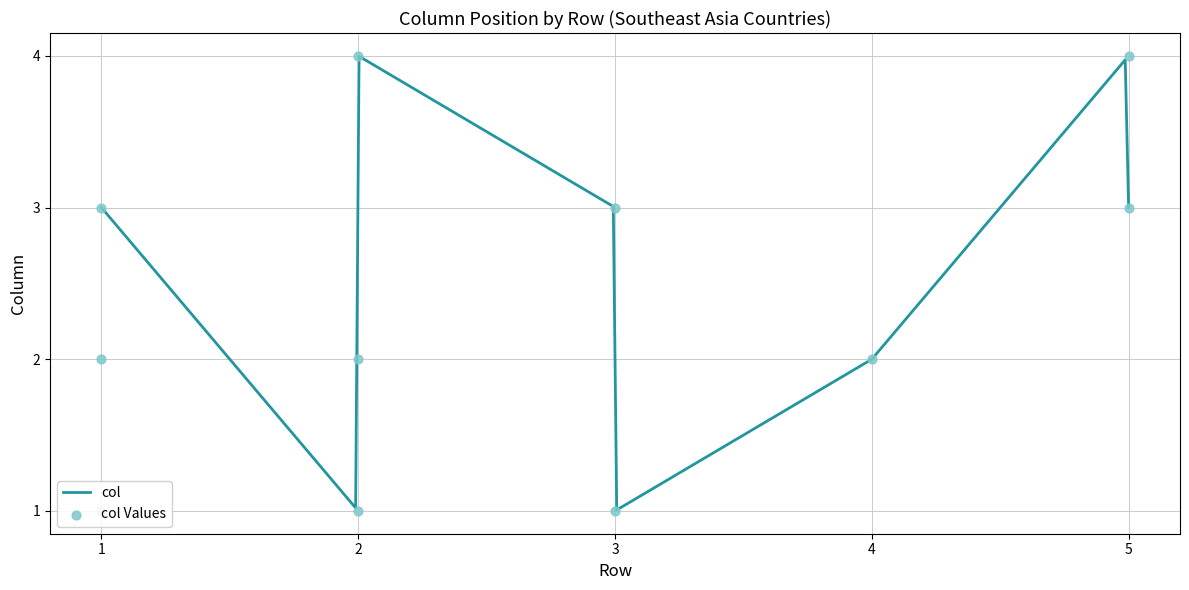

Approximately how many times larger is the value at 3 compared to 3?

3.0